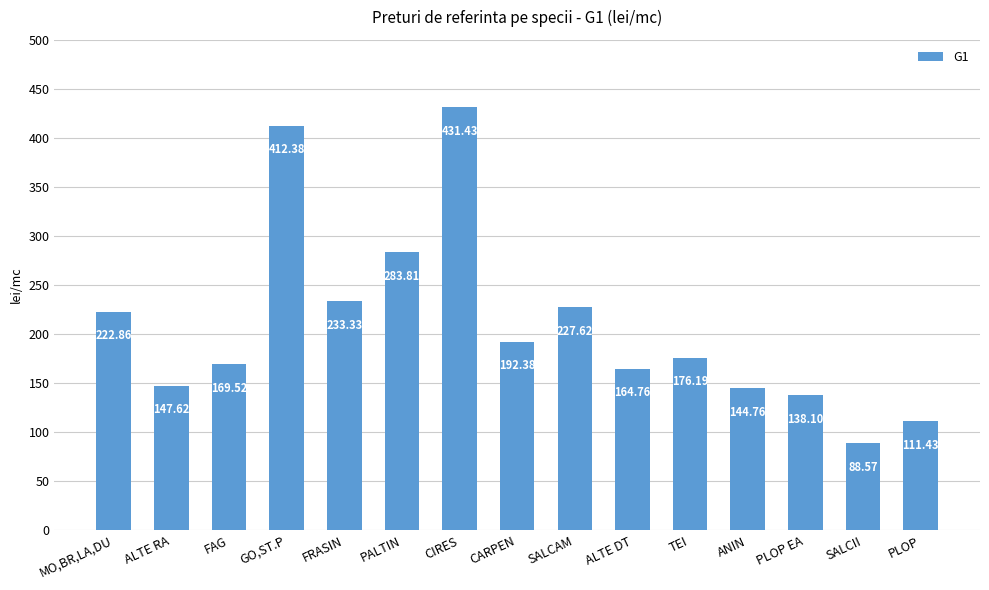

Rank the categories by value from lowest to highest.

SALCII, PLOP, PLOP EA, ANIN, ALTE RA, ALTE DT, FAG, TEI, CARPEN, MO,BR,LA,DU, SALCAM, FRASIN, PALTIN, GO,ST.P, CIRES